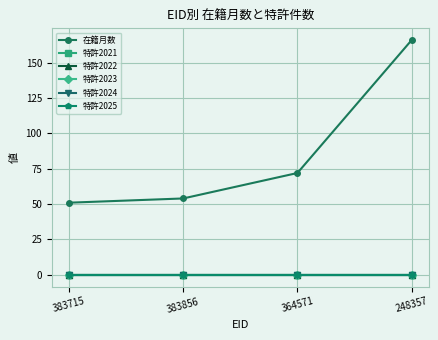

What is the total value across all series at 364571?

72